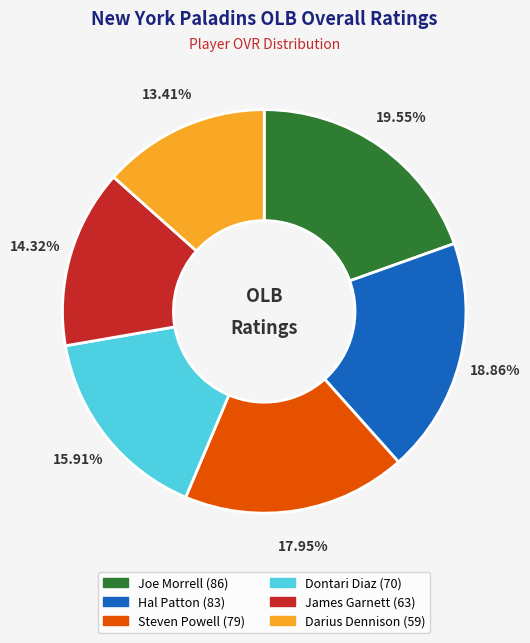

To the nearest percent, what is the average slice percentage?

17%